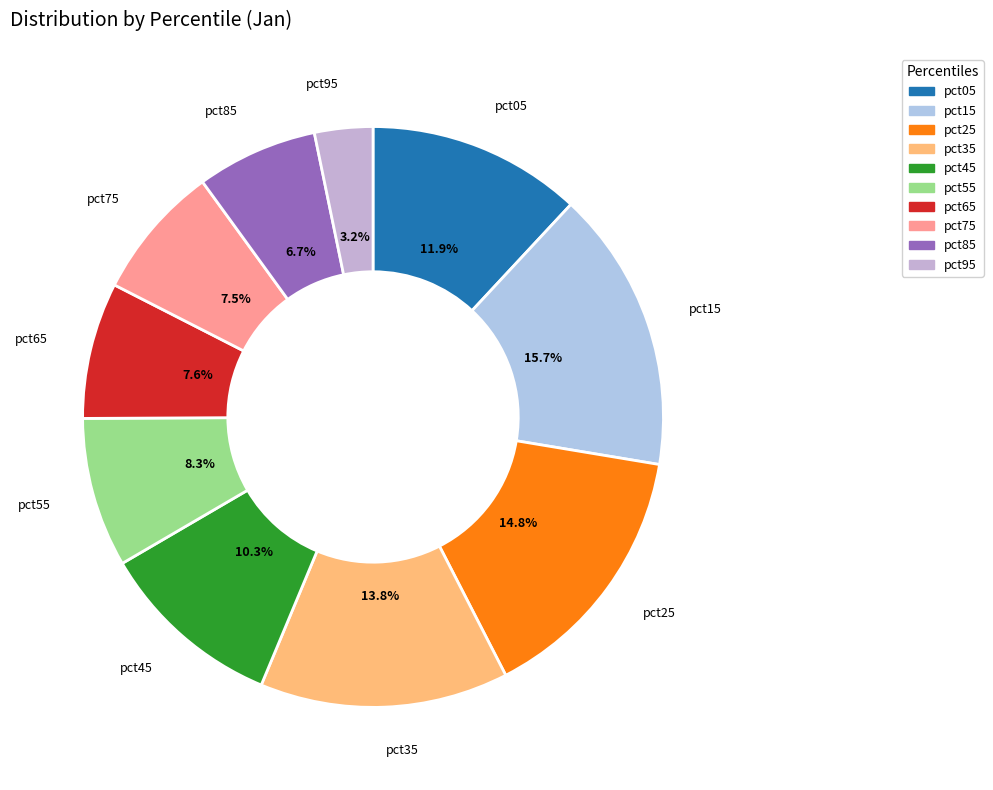

The pct25 slice represents 24% of the pie. True or false?

False